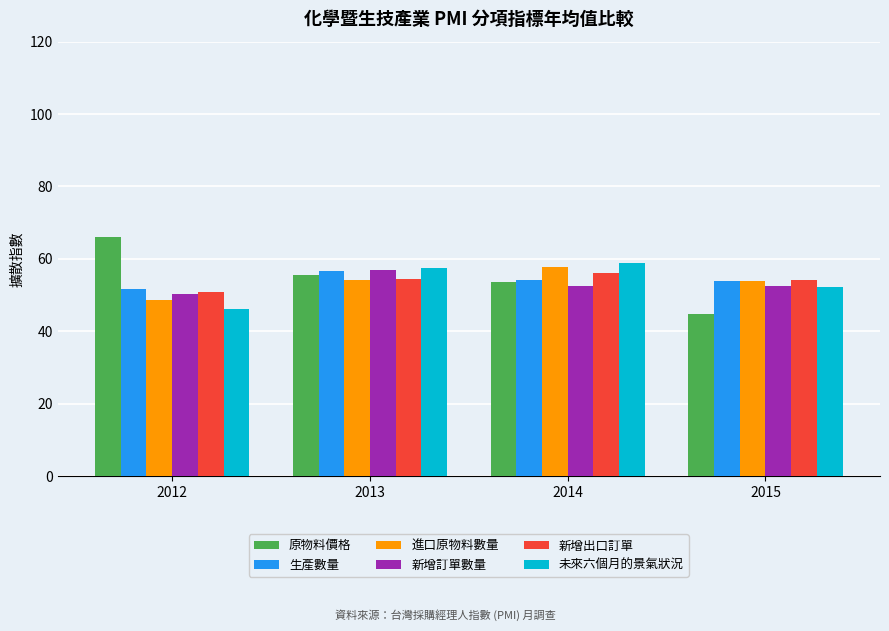

What is the lowest value of the 進口原物料數量 series?

48.6